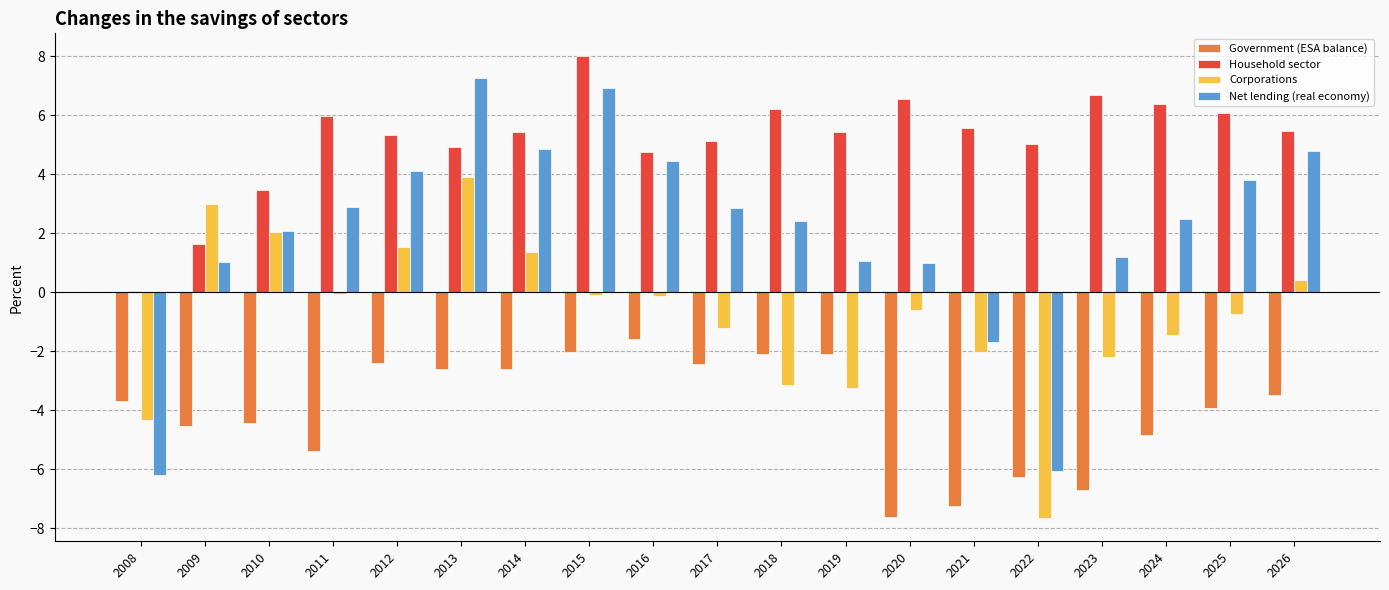

What are all the series names shown in the legend?

Government (ESA balance), Household sector, Corporations, Net lending (real economy)